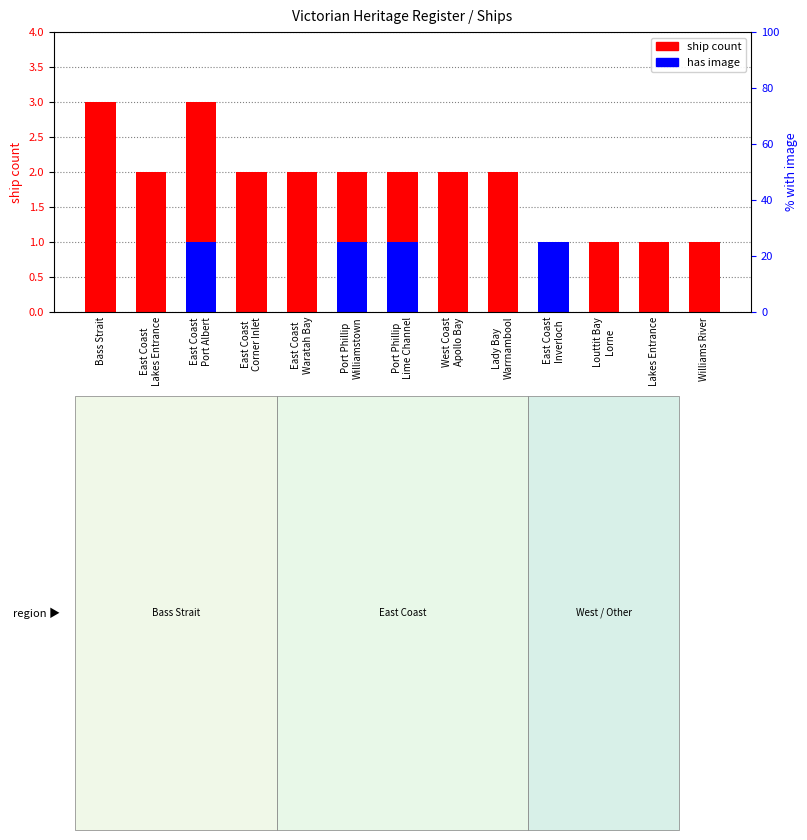

Rank the categories by ship count value from lowest to highest.

East Coast
Inverloch, Louttit Bay
Lorne, Lakes Entrance, Williams River, East Coast
Lakes Entrance, East Coast
Corner Inlet, East Coast
Waratah Bay, Port Phillip
Williamstown, Port Phillip
Lime Channel, West Coast
Apollo Bay, Lady Bay
Warrnambool, Bass Strait, East Coast
Port Albert